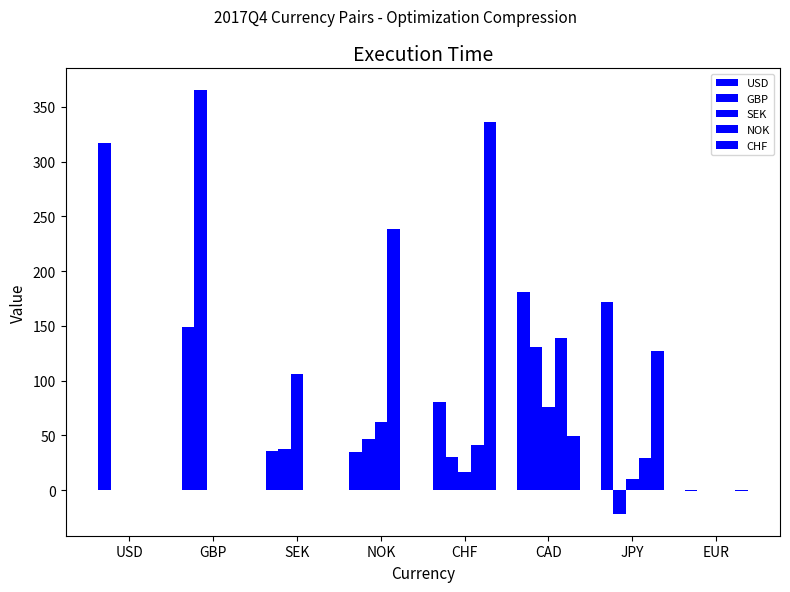

List the series in order of their peak value, highest first.

GBP, CHF, USD, NOK, SEK